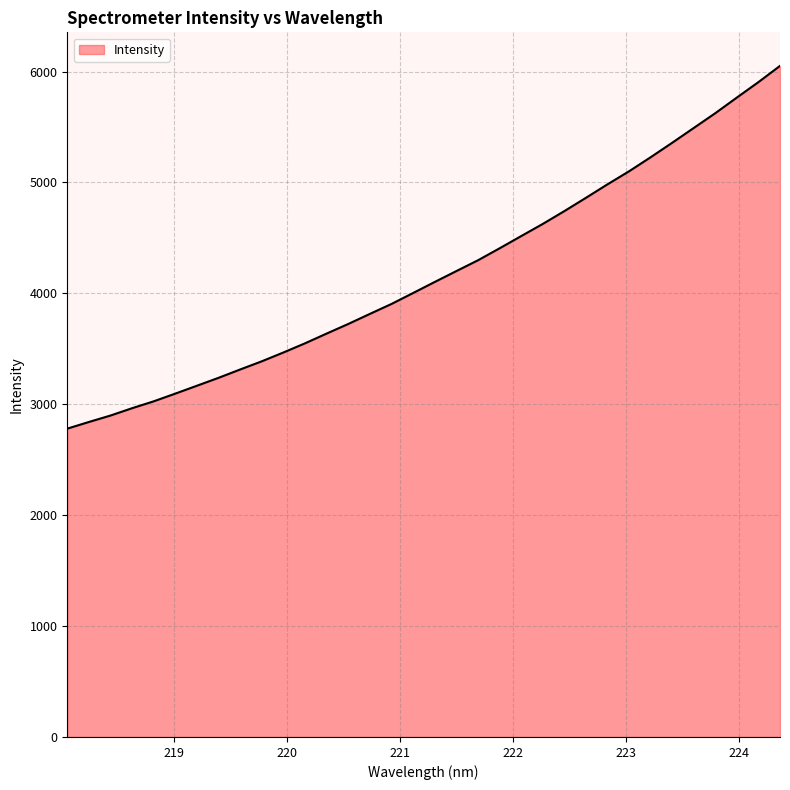

What is the maximum value shown in the chart?

6050.8